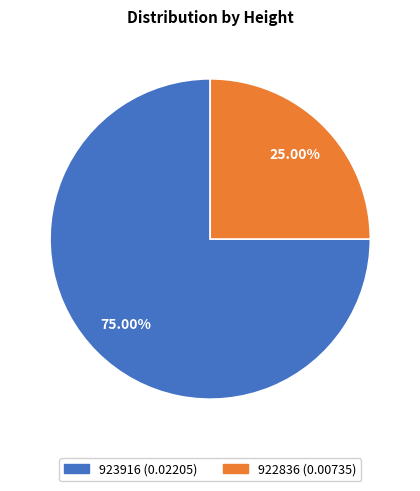

Which category has the biggest portion of the pie?

923916